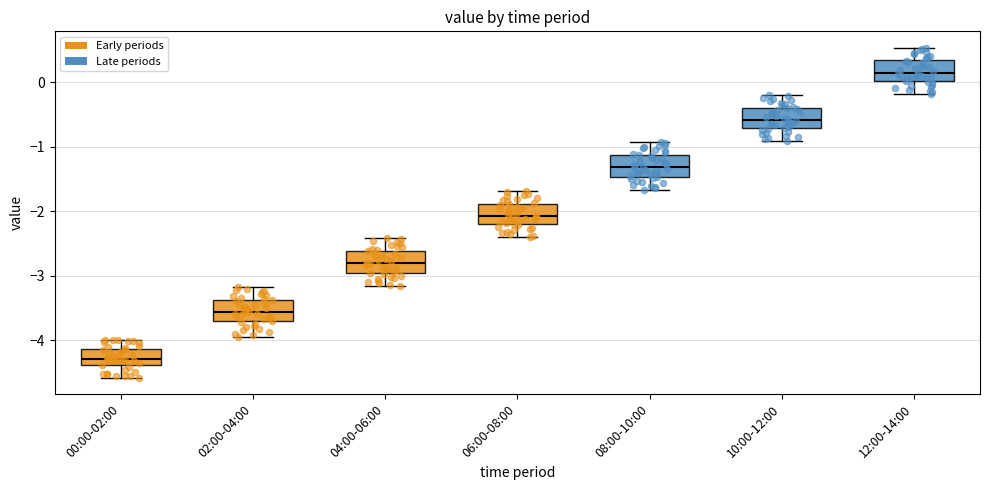

Where is the lower edge of the box for 08:00-10:00 on the y-axis? The values are not printed on the chart, so give them approximately, as read against the axis.

-1.5